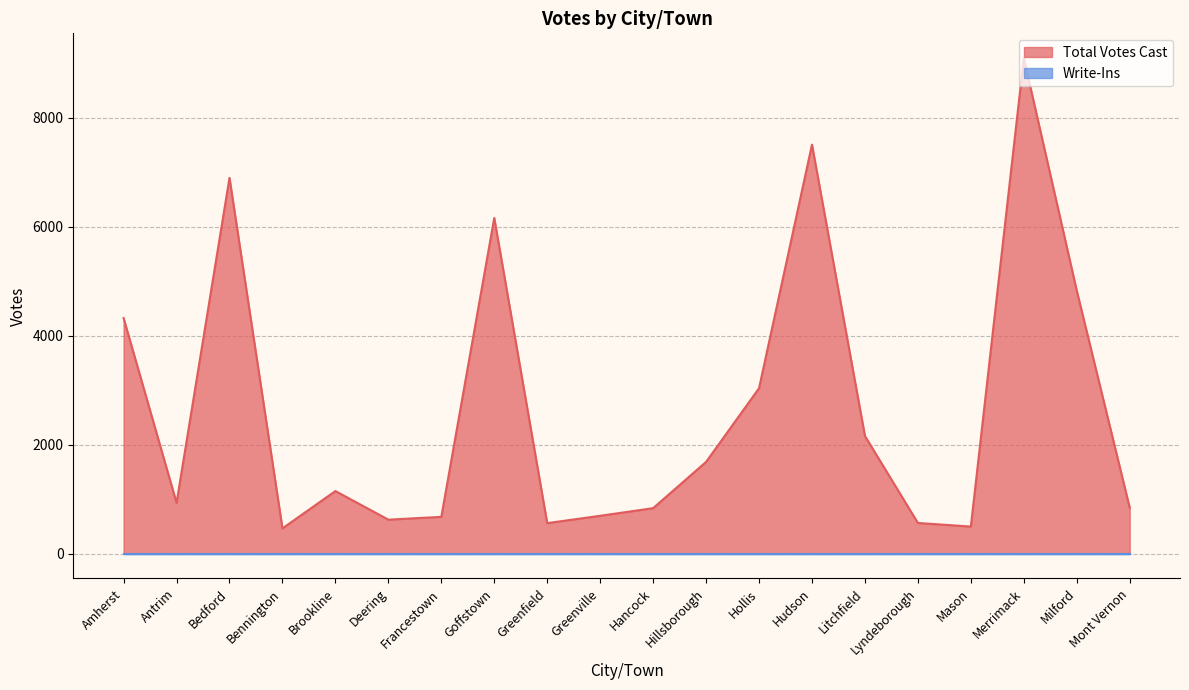

What is the smallest value displayed?

0